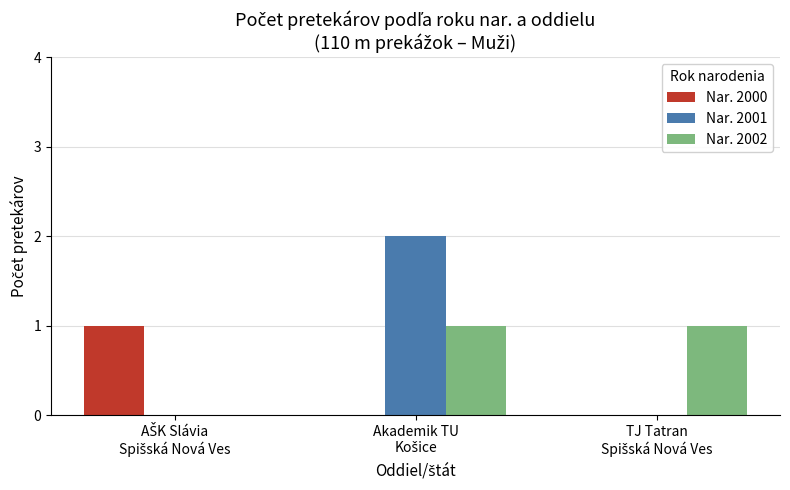

How many groups of bars are there?

3